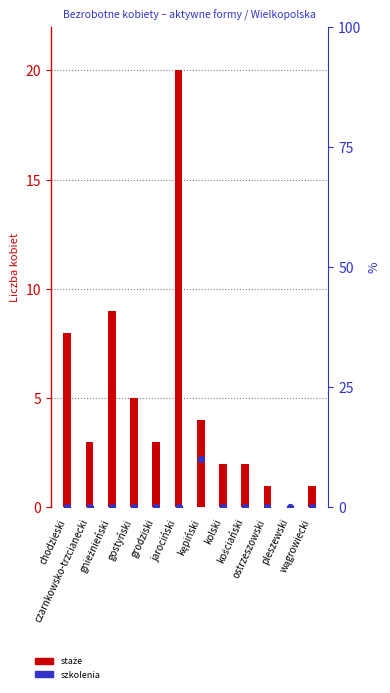

At which category is the sum across all series the highest?

jarociński